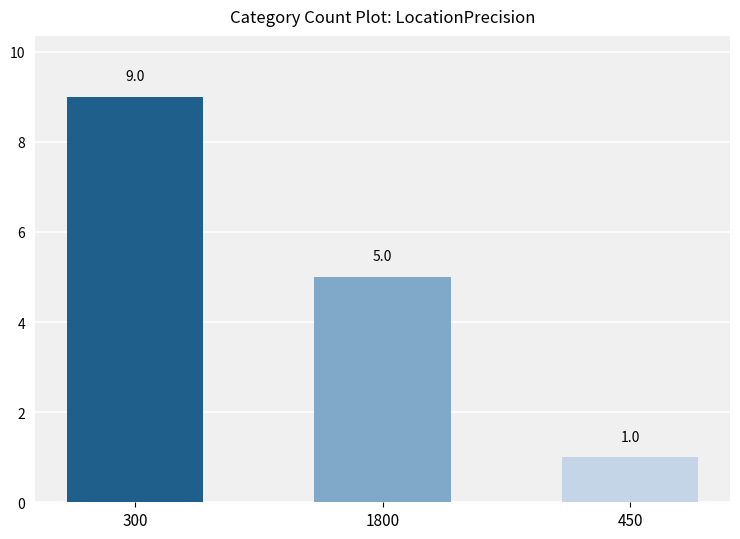

What value does the data have at 300?

9